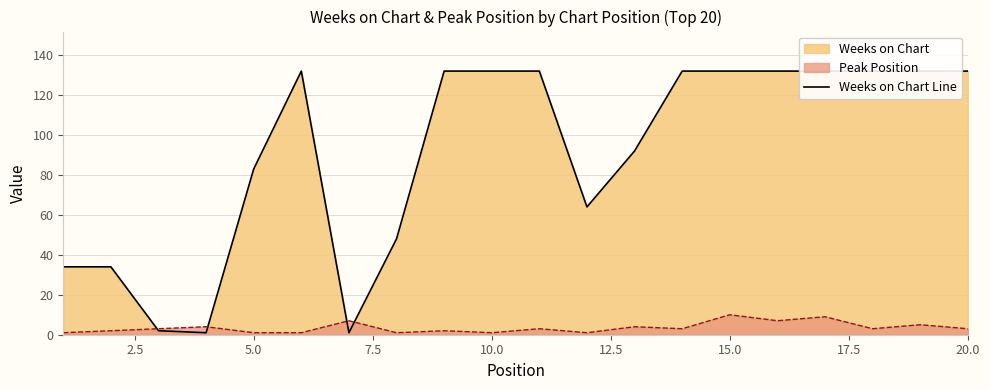

The Peak Position series shows 1 at 10.0. True or false?

True